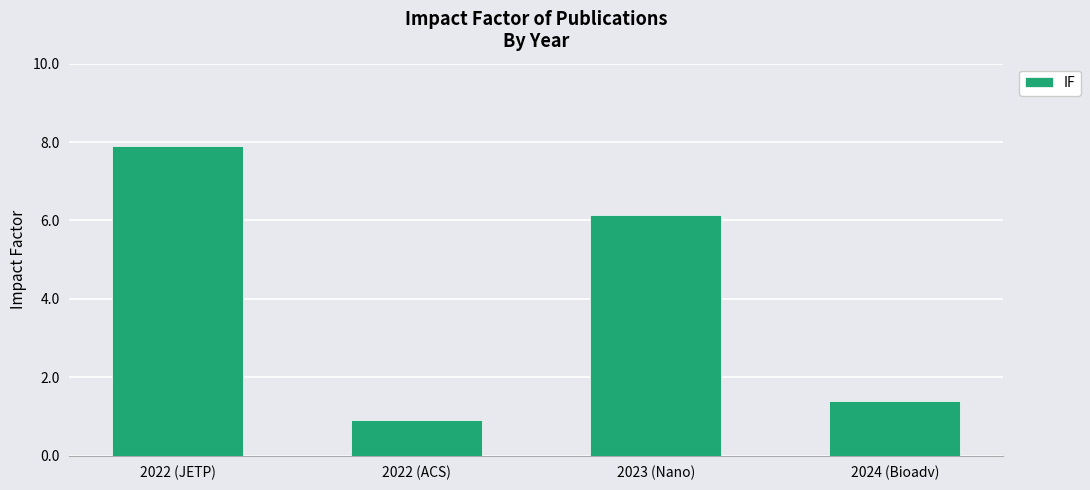

What is the maximum value shown in the chart?

7.9